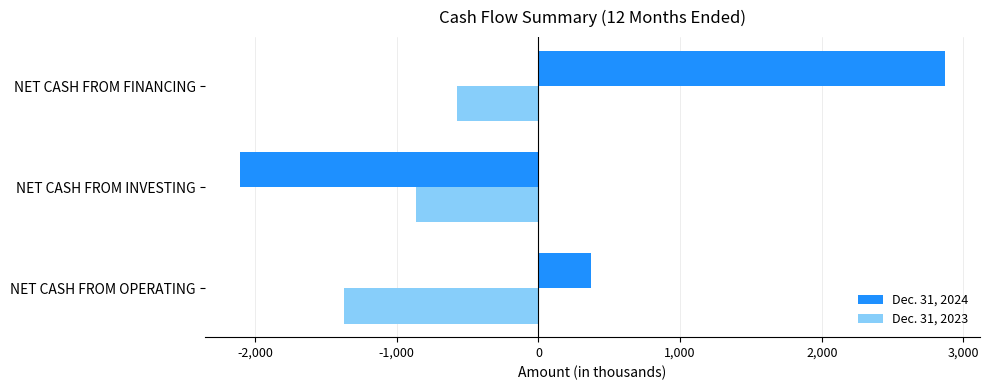

True or false: Dec. 31, 2023 has a value of -864 at NET CASH FROM INVESTING.

True